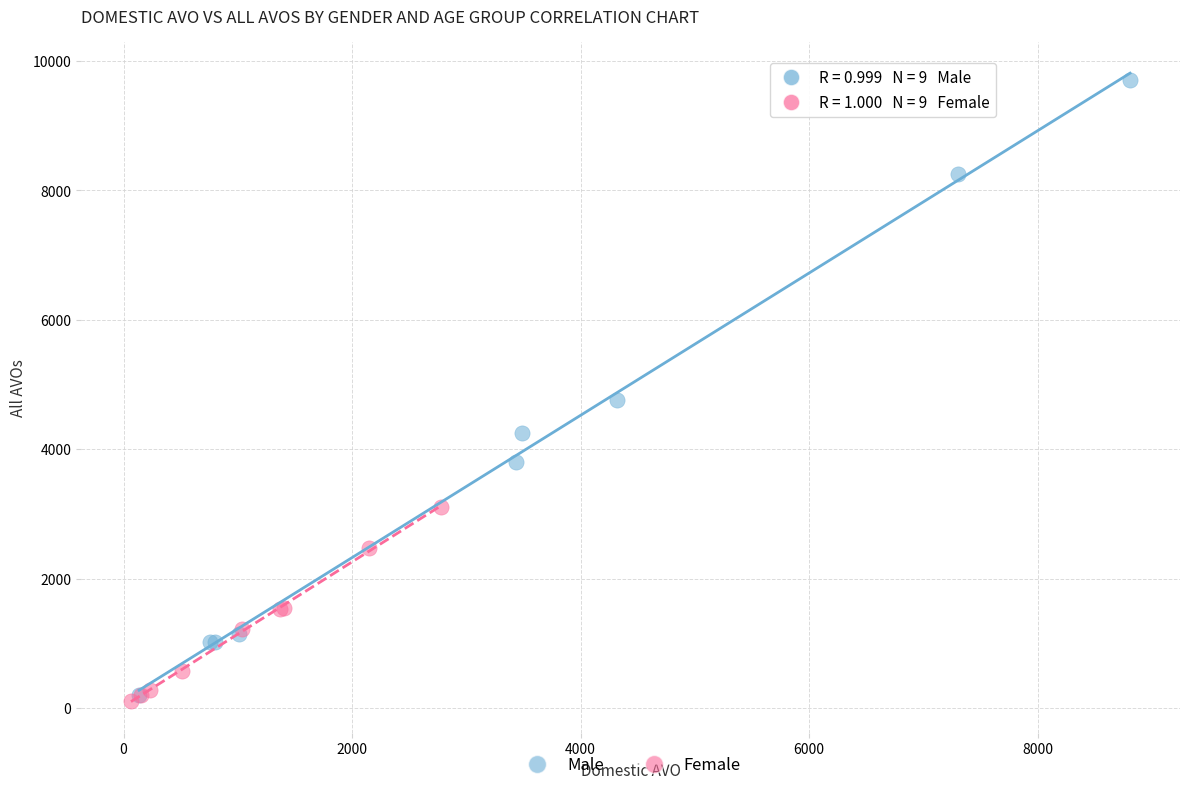

Which series contains the highest Y value?

Male